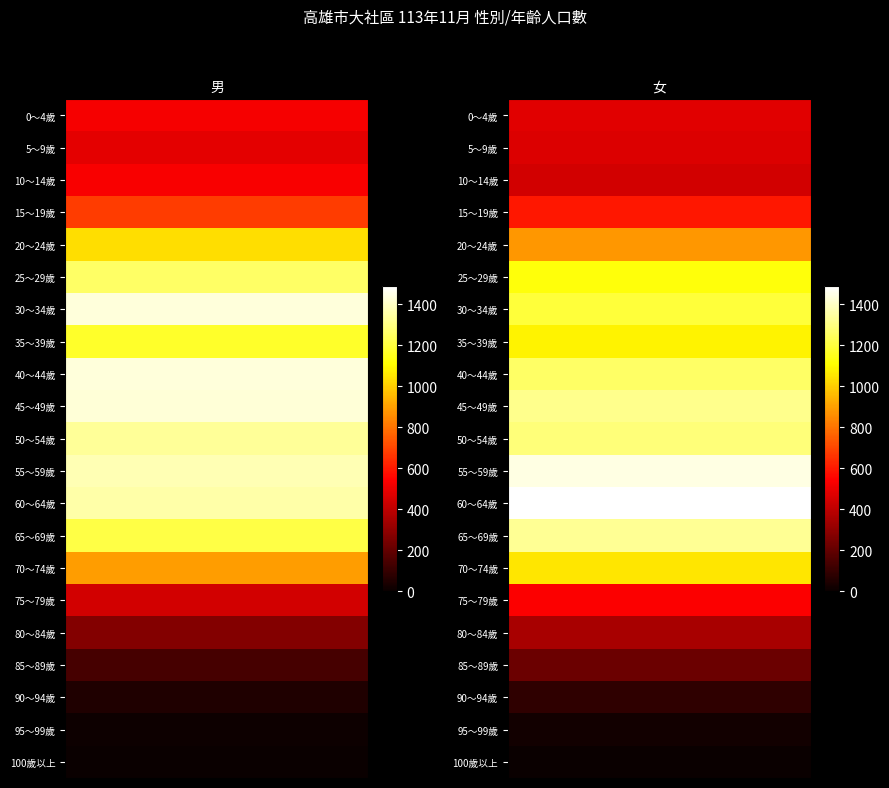

What is the smallest value displayed?

1